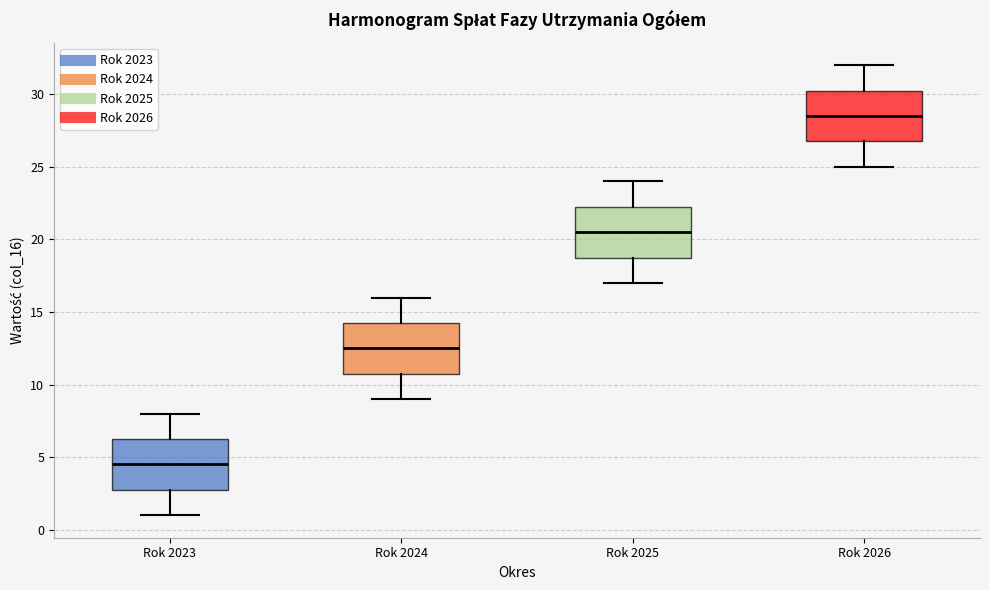

Reading left to right, read every box against the y-axis: the position of its median line, the range the box covers, and the ends of its whiskers. The values are not printed on the chart, so give them approximately, as read against the axis.

Rok 2023: median 4.5, box 3.0 to 6.5, whiskers 1.0 to 8.0
Rok 2024: median 12.5, box 11.0 to 14.5, whiskers 9.0 to 16.0
Rok 2025: median 20.5, box 19.0 to 22.5, whiskers 17.0 to 24.0
Rok 2026: median 28.5, box 27.0 to 30.5, whiskers 25.0 to 32.0